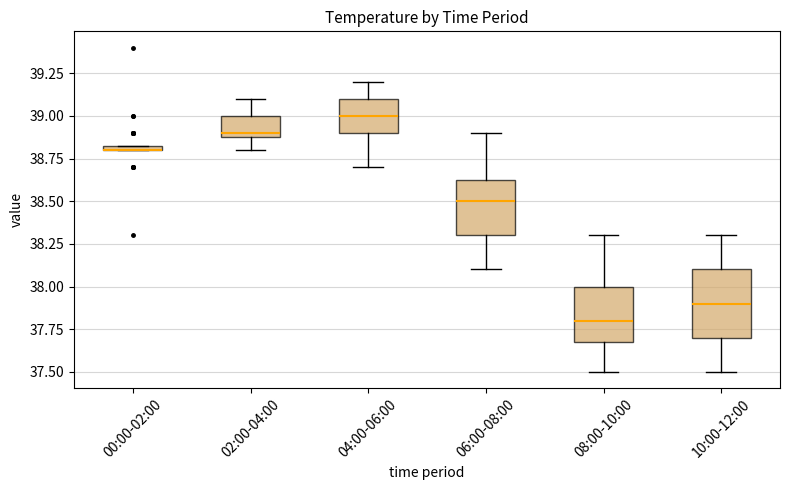

Where does the lower whisker of the box for 02:00-04:00 end on the y-axis? The values are not printed on the chart, so give them approximately, as read against the axis.

38.80